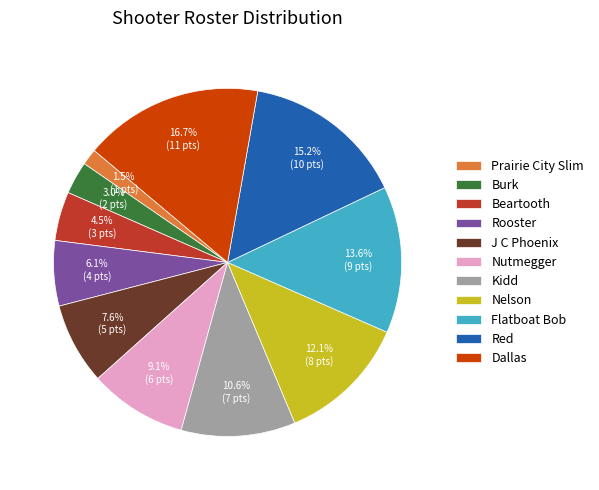

Approximately how many times larger is the value at J C Phoenix compared to Flatboat Bob?

0.6